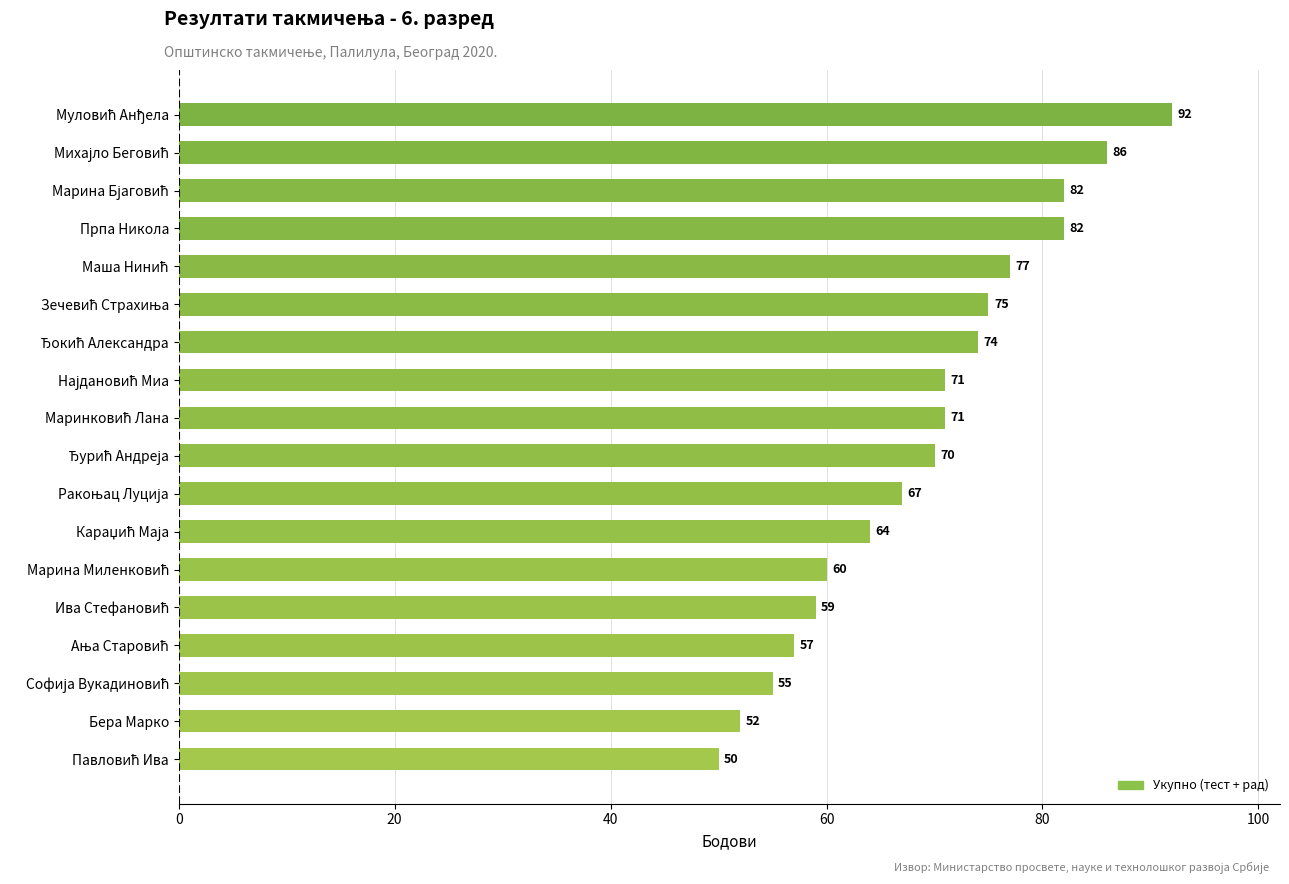

Count the number of categories in the chart.

18